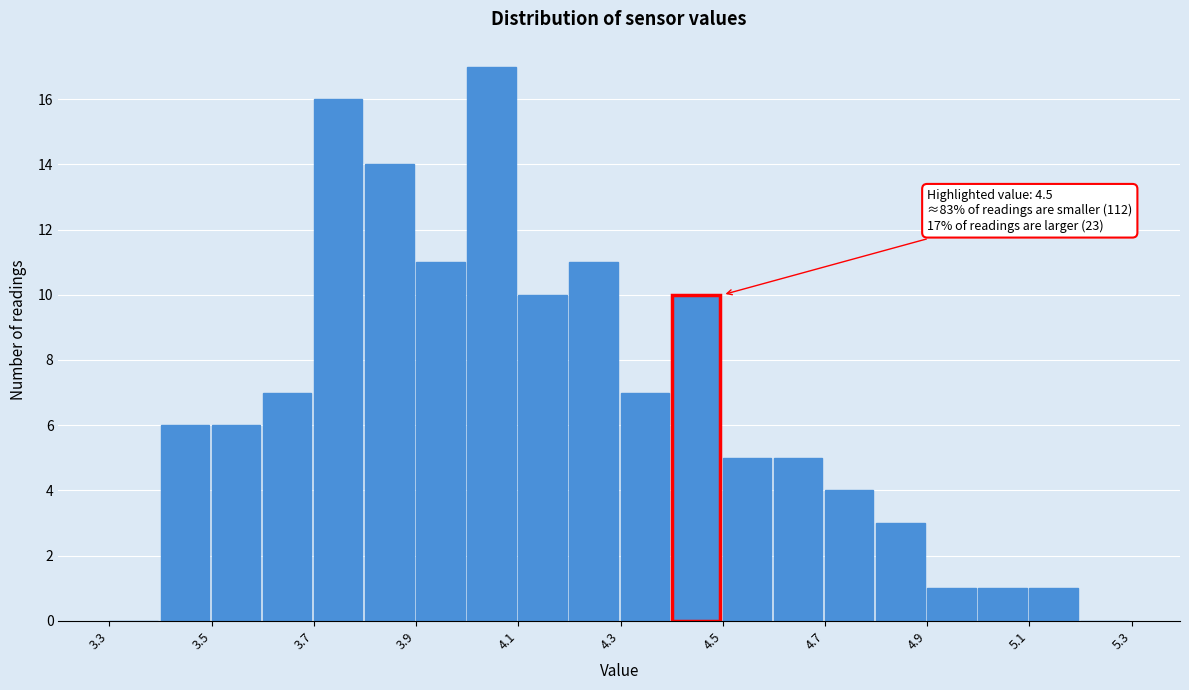

Over which range of the x-axis is the bar tallest?

4.0 to 4.1